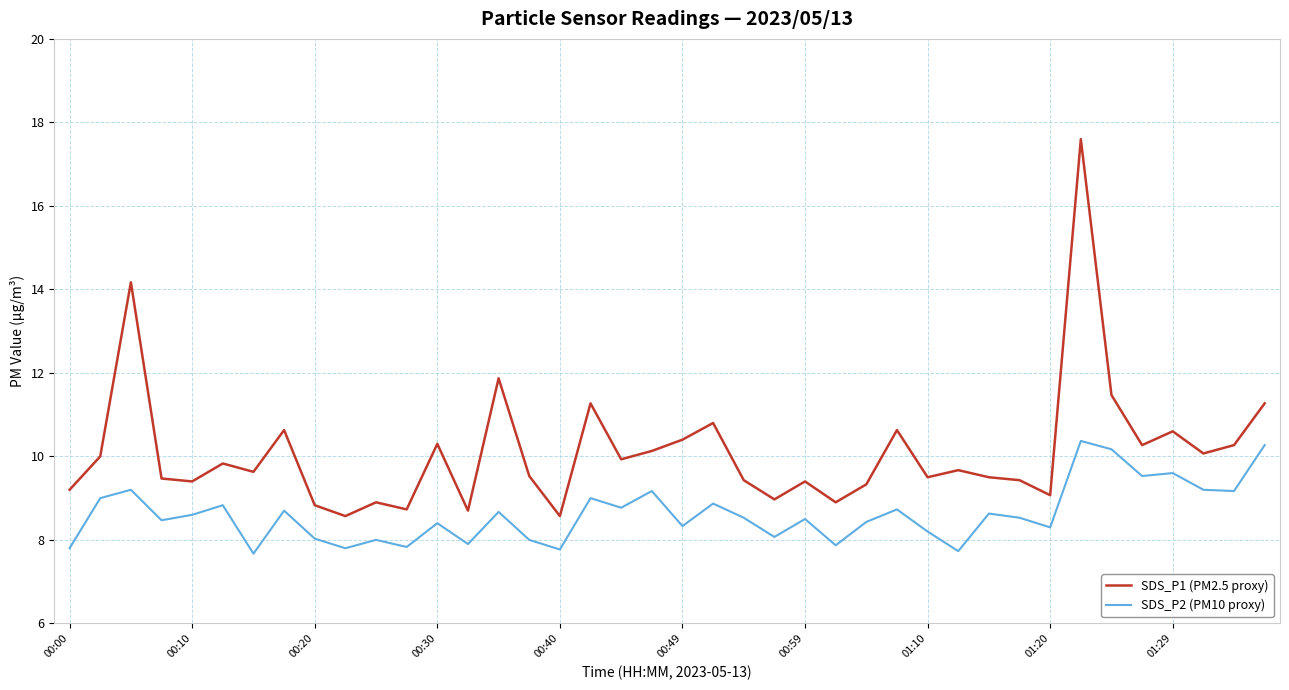

List the series in order of their peak value, lowest first.

SDS_P2 (PM10 proxy), SDS_P1 (PM2.5 proxy)